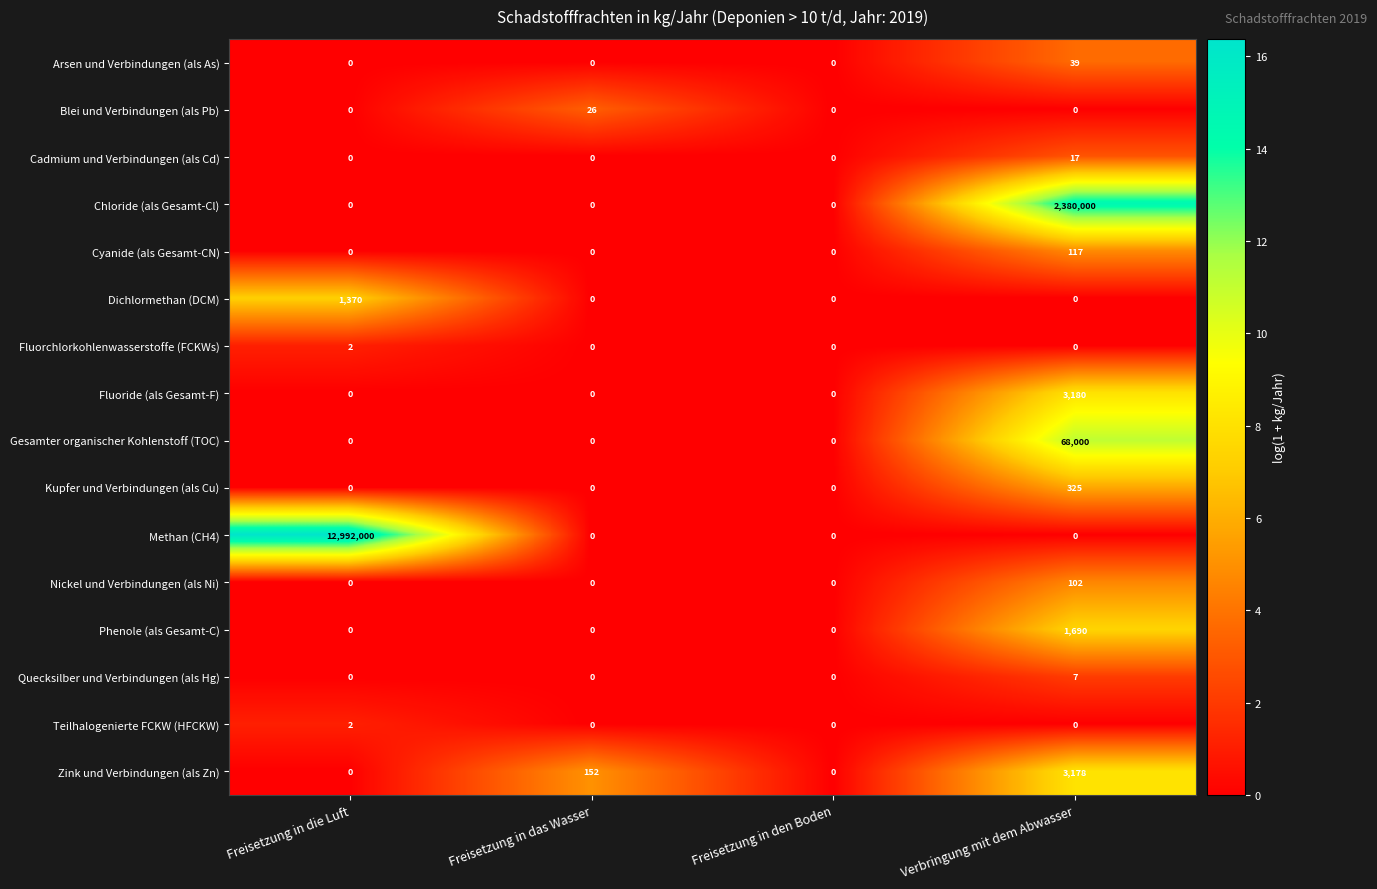

The Dichlormethan (DCM) series shows 817 at Freisetzung in das Wasser. True or false?

False